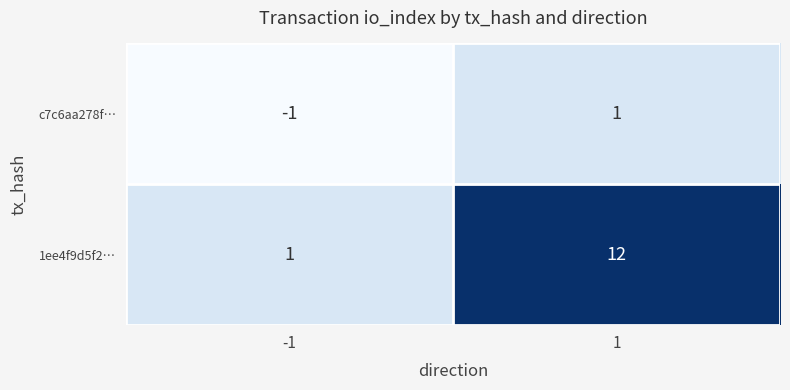

Rank the series at 1 from highest to lowest value.

1ee4f9d5f2…, c7c6aa278f…